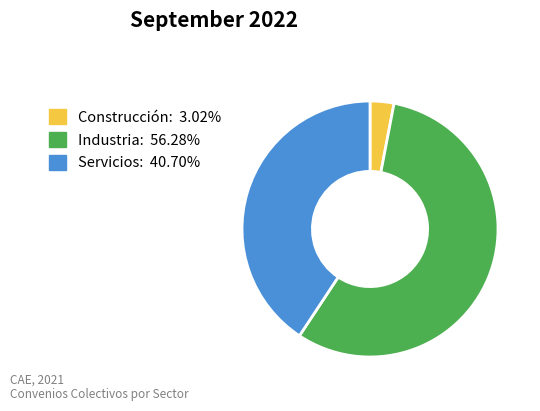

How many segments does this pie chart have?

3